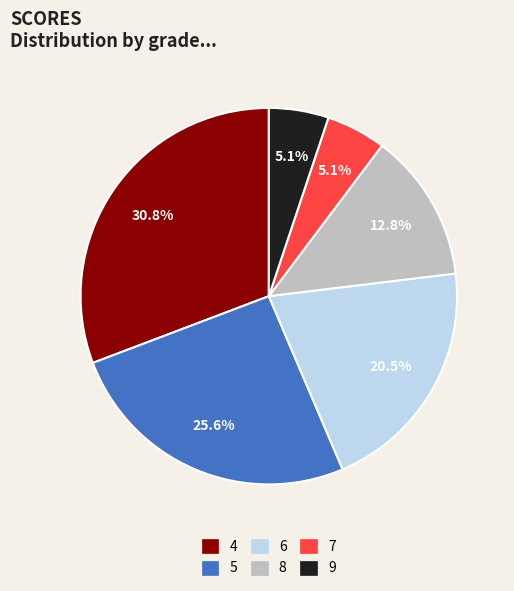

Count the number of slices in the pie.

6